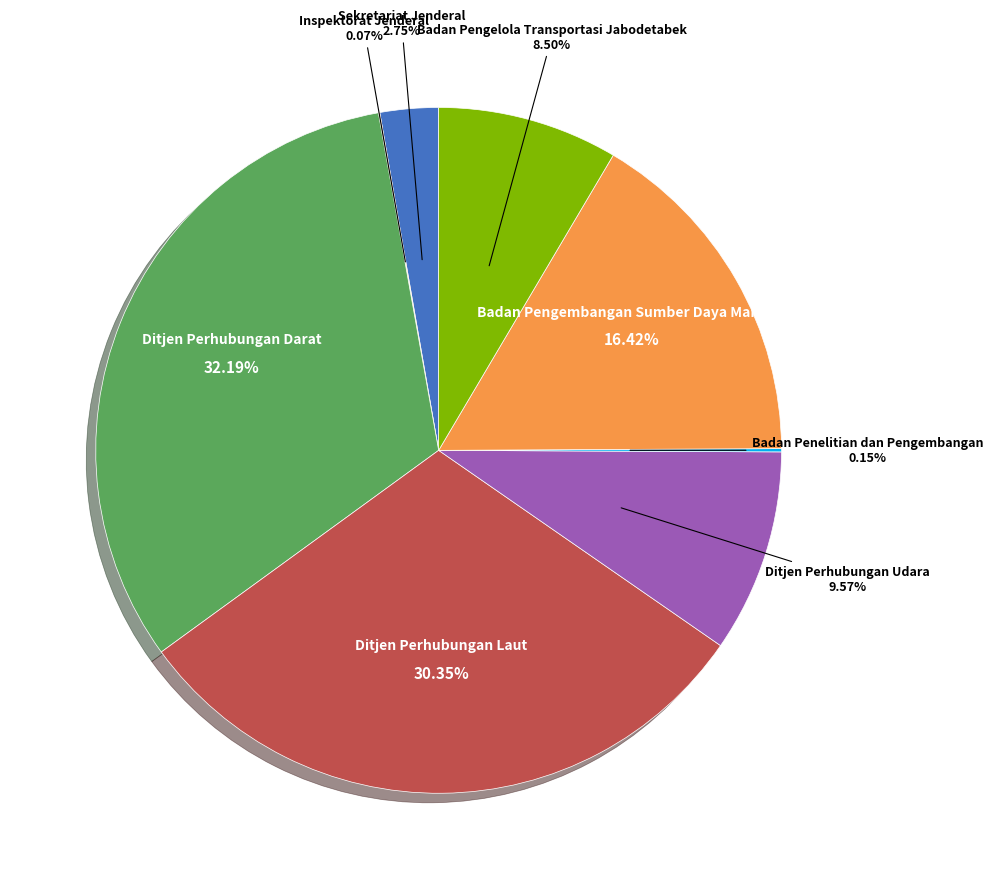

How many segments does this pie chart have?

8